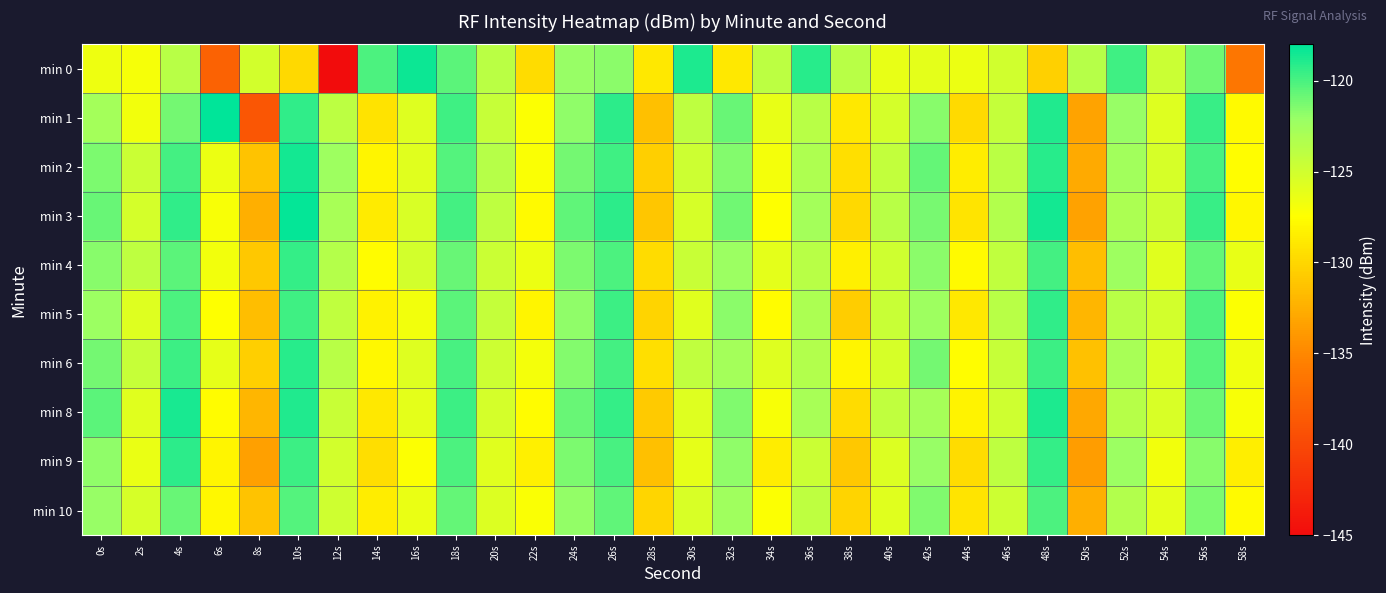

Reading left to right, what are all the values shown in this chart?

min 0: 0s=-126.6	2s=-127.0	4s=-123.7	6s=-137.9	8s=-125.2	10s=-129.8	12s=-145.3	14s=-120.1	16s=-118.4	18s=-120.5	20s=-123.9	22s=-129.6	24s=-122.1	26s=-121.8	28s=-129.0	30s=-118.8	32s=-129.0	34s=-123.9	36s=-119.1	38s=-123.7	40s=-126.3	42s=-126.1	44s=-126.5	46s=-125.0	48s=-130.4	50s=-123.6	52s=-119.8	54s=-124.7	56s=-121.0	58s=-136.3
min 1: 0s=-122.7	2s=-126.8	4s=-121.1	6s=-118.1	8s=-138.9	10s=-119.3	12s=-124.0	14s=-129.2	16s=-125.8	18s=-119.8	20s=-124.5	22s=-127.3	24s=-121.8	26s=-119.2	28s=-131.4	30s=-124.1	32s=-120.8	34s=-126.3	36s=-123.7	38s=-128.9	40s=-125.2	42s=-121.6	44s=-129.8	46s=-124.4	48s=-118.9	50s=-133.2	52s=-122.1	54s=-125.7	56s=-119.5	58s=-127.8
min 2: 0s=-121.3	2s=-124.7	4s=-119.8	6s=-126.5	8s=-131.2	10s=-118.6	12s=-122.4	14s=-128.1	16s=-125.9	18s=-120.3	20s=-123.6	22s=-127.2	24s=-121.1	26s=-119.7	28s=-130.5	30s=-124.8	32s=-121.5	34s=-126.9	36s=-123.2	38s=-129.4	40s=-124.3	42s=-120.7	44s=-128.6	46s=-123.9	48s=-119.1	50s=-132.8	52s=-122.6	54s=-125.3	56s=-120.0	58s=-127.5
min 3: 0s=-120.8	2s=-125.2	4s=-119.3	6s=-127.1	8s=-132.5	10s=-118.2	12s=-122.9	14s=-128.7	16s=-125.4	18s=-119.8	20s=-124.1	22s=-127.8	24s=-120.6	26s=-119.2	28s=-131.0	30s=-125.3	32s=-121.0	34s=-127.4	36s=-122.7	38s=-129.9	40s=-123.8	42s=-121.2	44s=-129.1	46s=-123.4	48s=-118.6	50s=-133.3	52s=-123.1	54s=-124.8	56s=-119.5	58s=-128.0
min 4: 0s=-121.6	2s=-124.1	4s=-120.5	6s=-126.8	8s=-130.9	10s=-119.4	12s=-123.5	14s=-127.6	16s=-125.1	18s=-120.8	20s=-124.7	22s=-126.5	24s=-121.3	26s=-120.1	28s=-129.7	30s=-124.6	32s=-122.3	34s=-126.1	36s=-123.8	38s=-128.4	40s=-124.9	42s=-121.7	44s=-127.8	46s=-124.2	48s=-119.8	50s=-131.6	52s=-122.4	54s=-125.9	56s=-120.7	58s=-126.3
min 5: 0s=-122.3	2s=-125.7	4s=-120.1	6s=-127.4	8s=-131.6	10s=-119.7	12s=-124.2	14s=-128.3	16s=-126.8	18s=-120.5	20s=-124.4	22s=-128.1	24s=-121.9	26s=-119.6	28s=-130.2	30s=-125.9	32s=-121.7	34s=-127.6	36s=-123.1	38s=-130.6	40s=-124.6	42s=-122.4	44s=-128.9	46s=-123.7	48s=-119.3	50s=-132.1	52s=-123.8	54s=-125.1	56s=-120.2	58s=-127.3
min 6: 0s=-121.1	2s=-124.5	4s=-119.6	6s=-126.2	8s=-130.5	10s=-119.1	12s=-123.8	14s=-127.9	16s=-125.7	18s=-119.9	20s=-124.8	22s=-126.9	24s=-121.5	26s=-119.8	28s=-129.4	30s=-124.2	32s=-122.7	34s=-125.8	36s=-123.4	38s=-128.1	40s=-125.3	42s=-121.1	44s=-127.5	46s=-124.5	48s=-119.6	50s=-131.3	52s=-122.9	54s=-125.6	56s=-120.4	58s=-126.7
min 8: 0s=-120.5	2s=-125.9	4s=-118.7	6s=-127.6	8s=-132.1	10s=-118.9	12s=-124.6	14s=-128.9	16s=-126.1	18s=-119.6	20s=-125.2	22s=-127.7	24s=-120.8	26s=-119.4	28s=-130.8	30s=-125.7	32s=-121.4	34s=-127.1	36s=-122.9	38s=-129.7	40s=-124.2	42s=-122.8	44s=-128.2	46s=-124.9	48s=-118.8	50s=-132.9	52s=-123.6	54s=-125.4	56s=-120.9	58s=-127.1
min 9: 0s=-121.8	2s=-126.4	4s=-119.2	6s=-128.1	8s=-133.4	10s=-119.6	12s=-125.1	14s=-129.5	16s=-127.3	18s=-120.1	20s=-125.9	22s=-128.4	24s=-121.3	26s=-120.0	28s=-131.5	30s=-126.2	32s=-121.9	34s=-128.6	36s=-124.7	38s=-130.9	40s=-125.6	42s=-122.1	44s=-129.7	46s=-124.1	48s=-119.4	50s=-133.7	52s=-122.3	54s=-126.8	56s=-121.6	58s=-128.5
min 10: 0s=-122.1	2s=-125.3	4s=-120.8	6s=-127.9	8s=-131.2	10s=-120.3	12s=-124.9	14s=-128.6	16s=-126.4	18s=-120.7	20s=-125.6	22s=-127.2	24s=-122.0	26s=-120.6	28s=-130.1	30s=-125.4	32s=-122.5	34s=-127.3	36s=-124.1	38s=-130.2	40s=-125.9	42s=-121.4	44s=-129.1	46s=-124.8	48s=-120.1	50s=-132.5	52s=-123.4	54s=-126.1	56s=-121.3	58s=-127.8